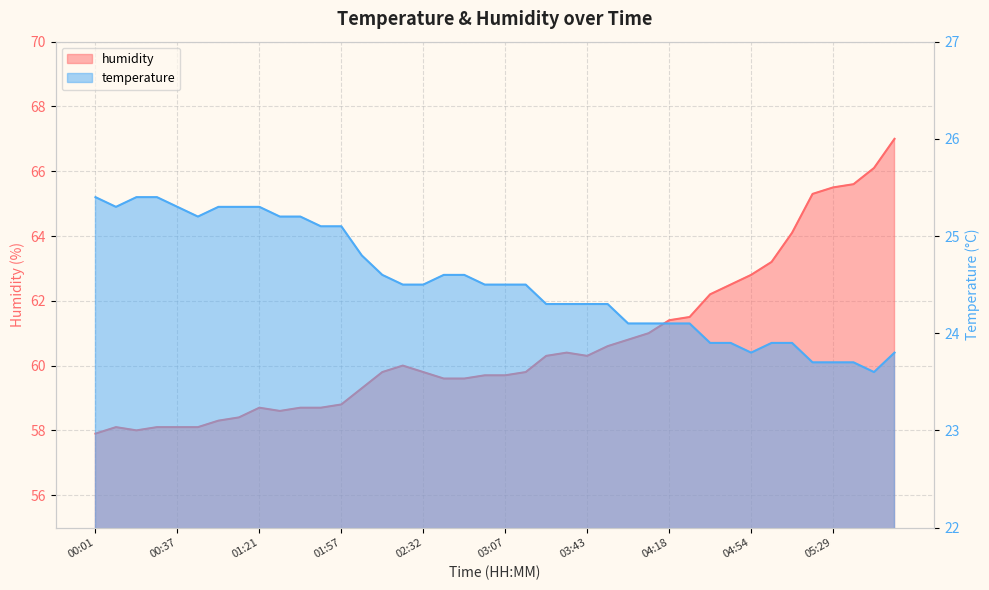

Is the value of humidity at 02:14 greater than the value of temperature at 05:56?

Yes